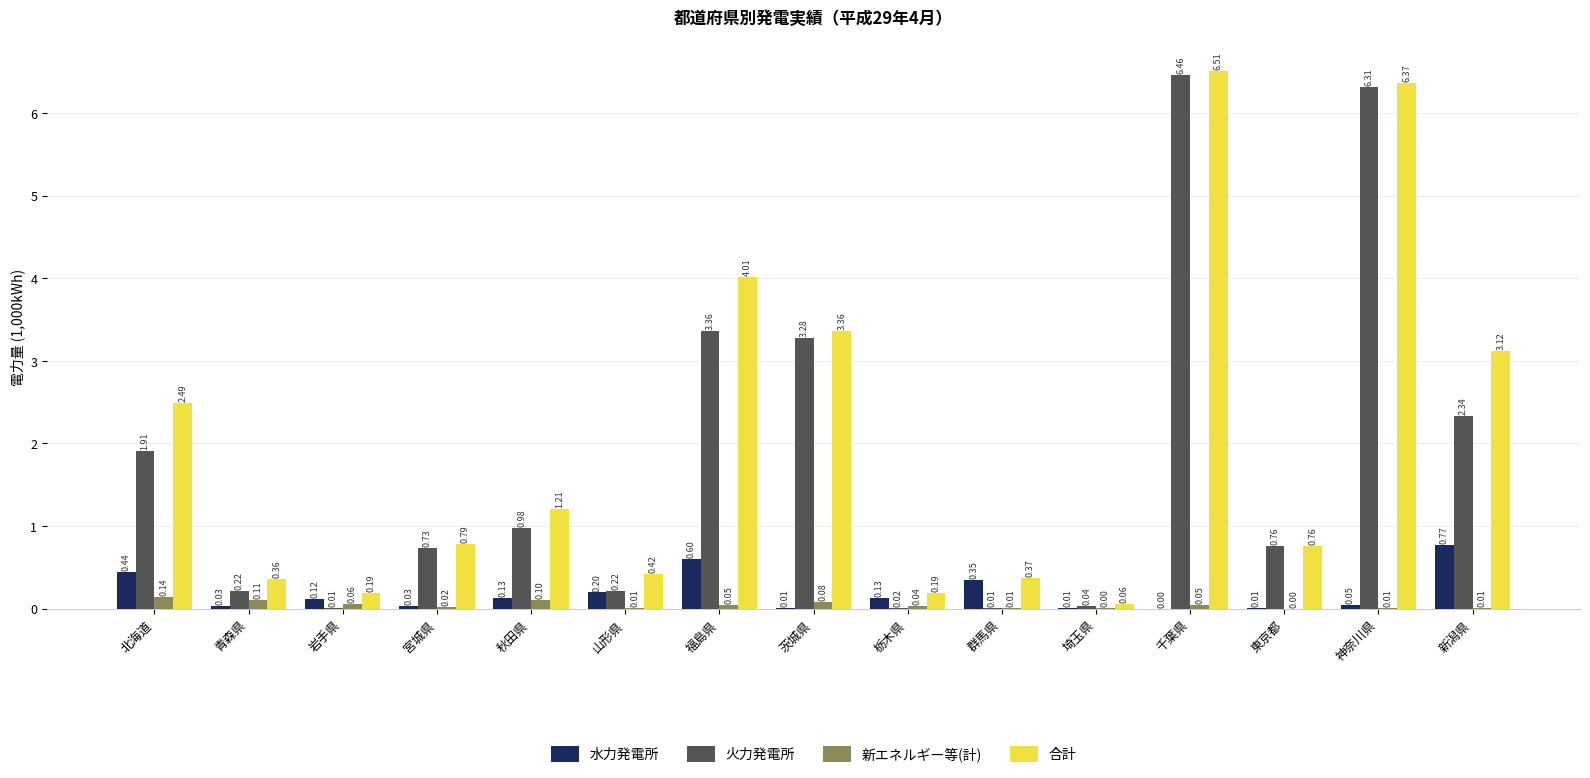

Where is 火力発電所 nearest to the value 3?

茨城県